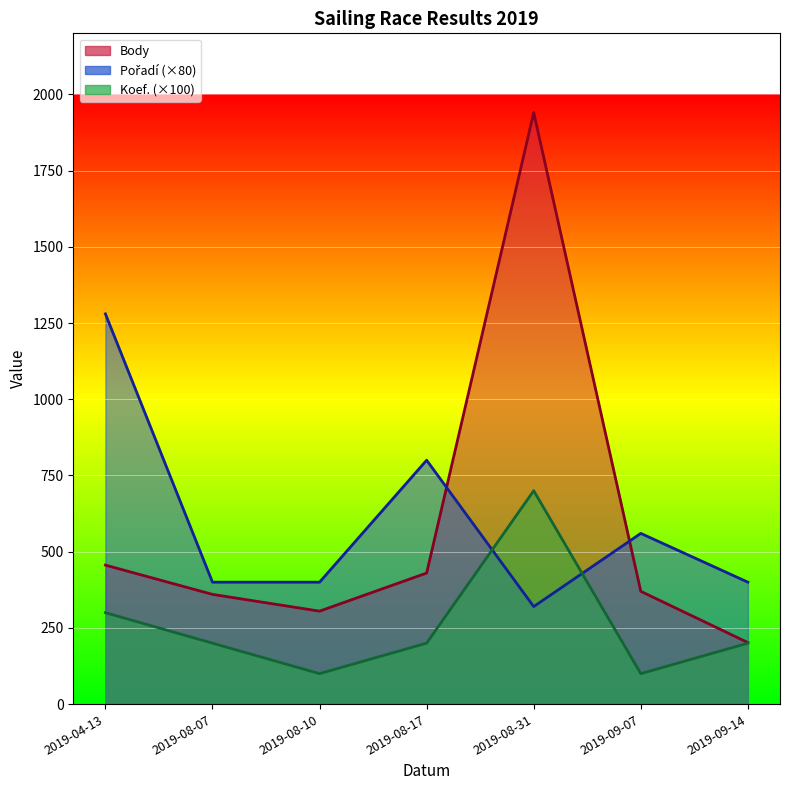

How many data points in Pořadí line are above 400?

3